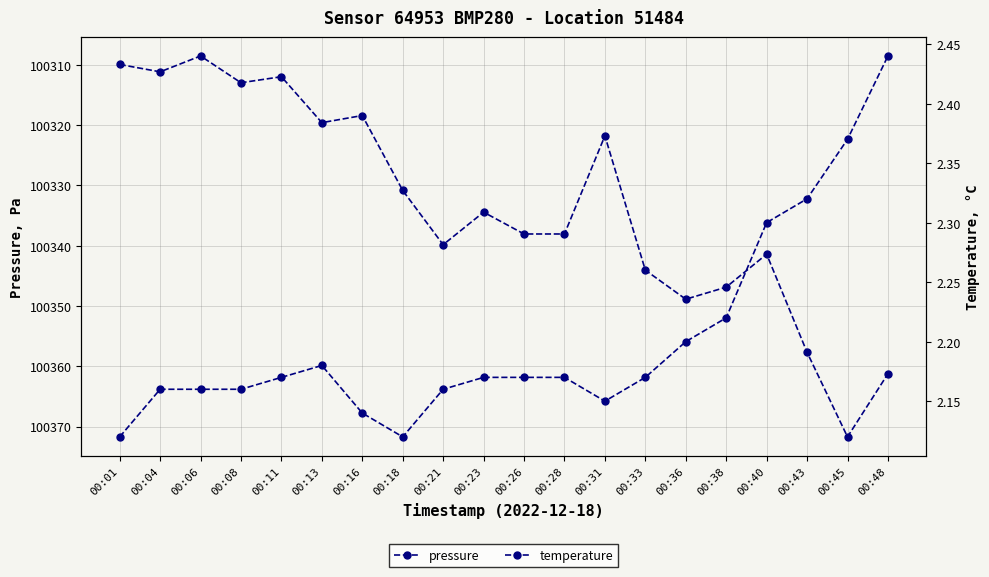

How many data points in pressure are less than 100338?

10